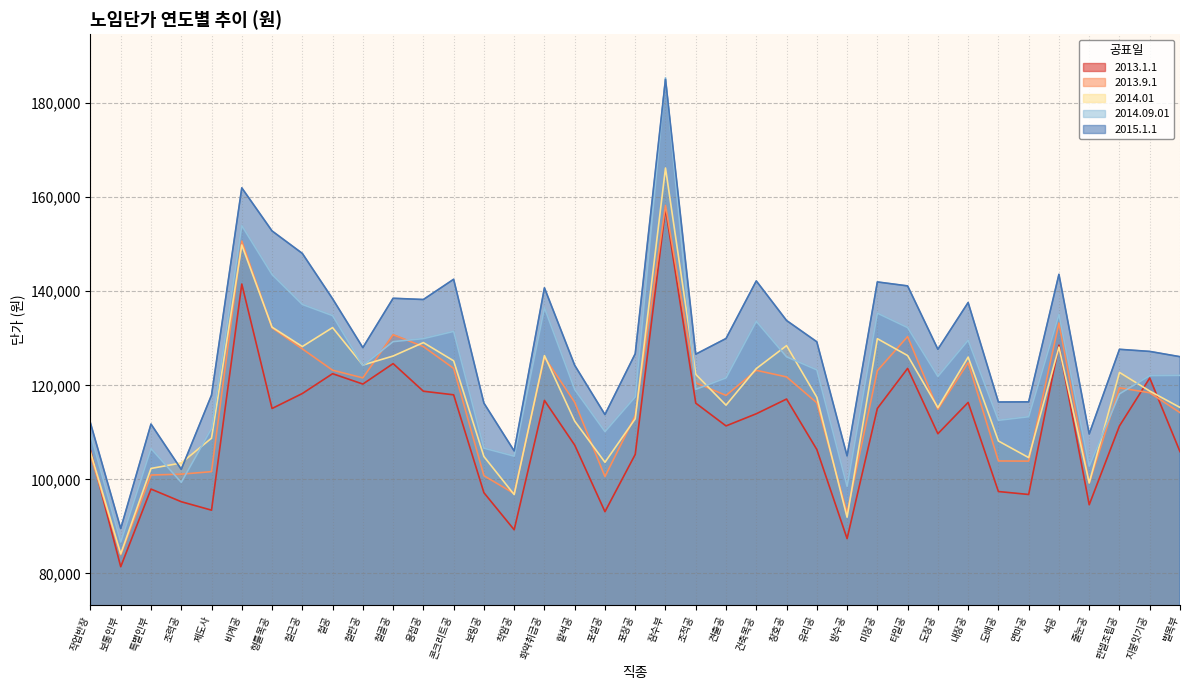

What is the difference between the 2013.9.1 values at 미장공 and 포장공?

9587